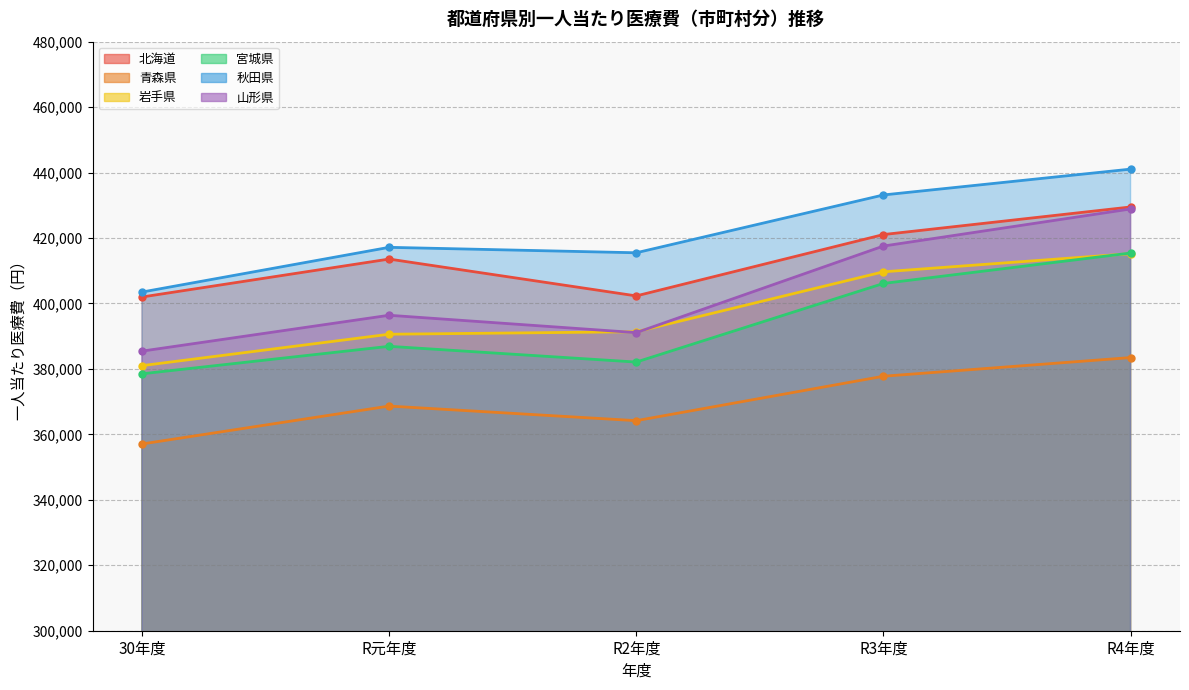

What is the value of the 宮城県 point at the 2nd from the left?

386903.1